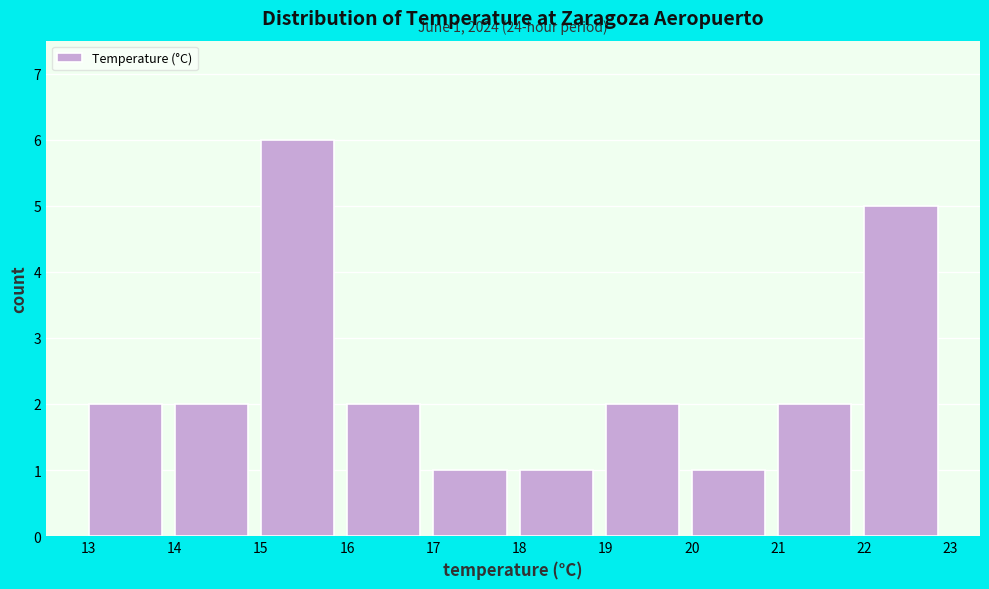

Over which range of the x-axis is the bar tallest?

15 to 16